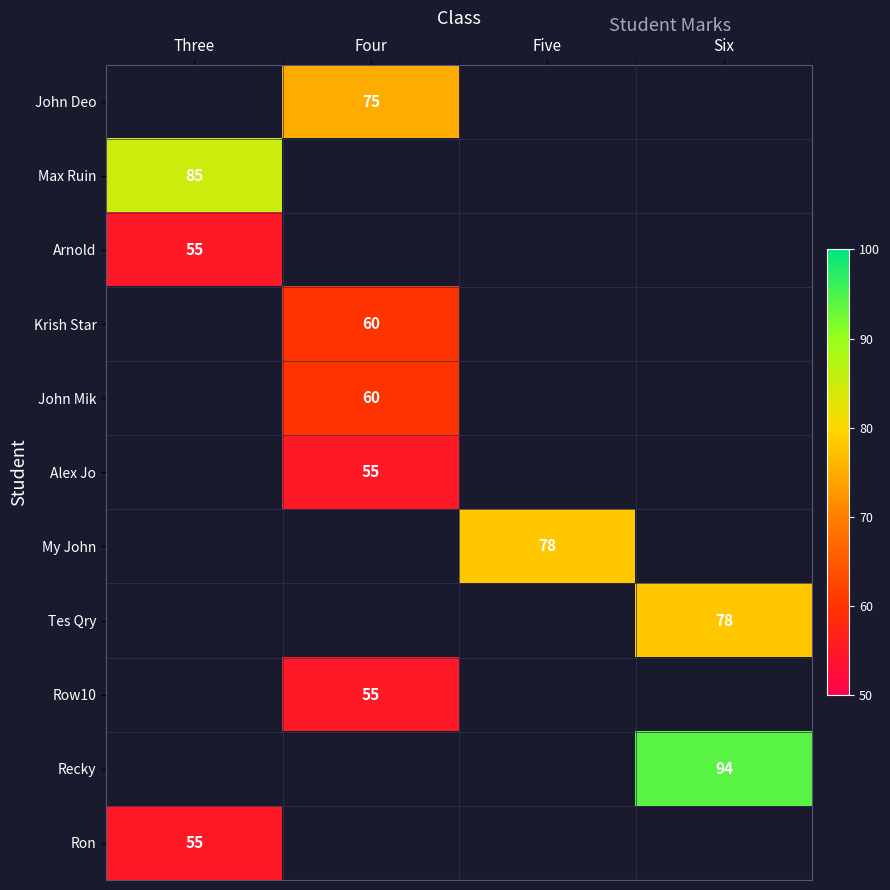

The Max Ruin series shows 85 at Three. True or false?

True